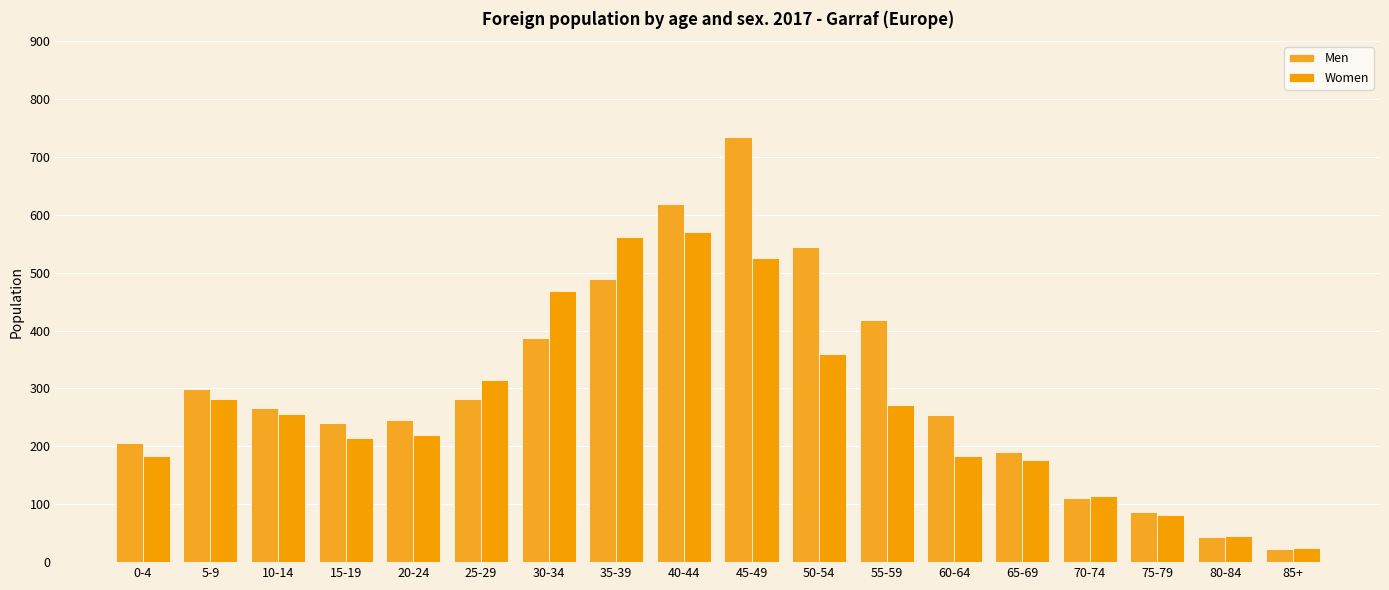

What position from the left is 85+?

18